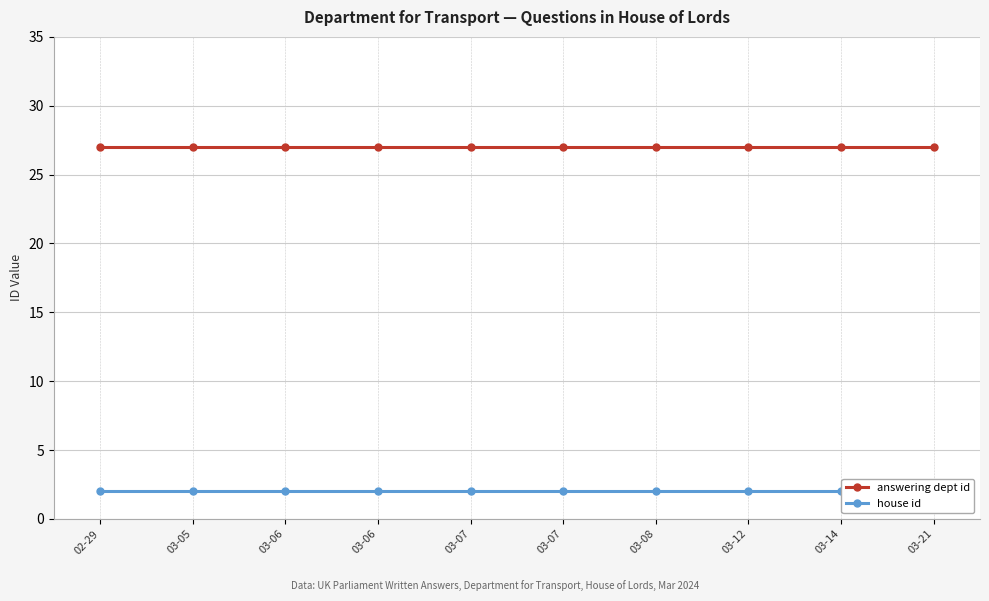

Read the house id value at 03-12.

2